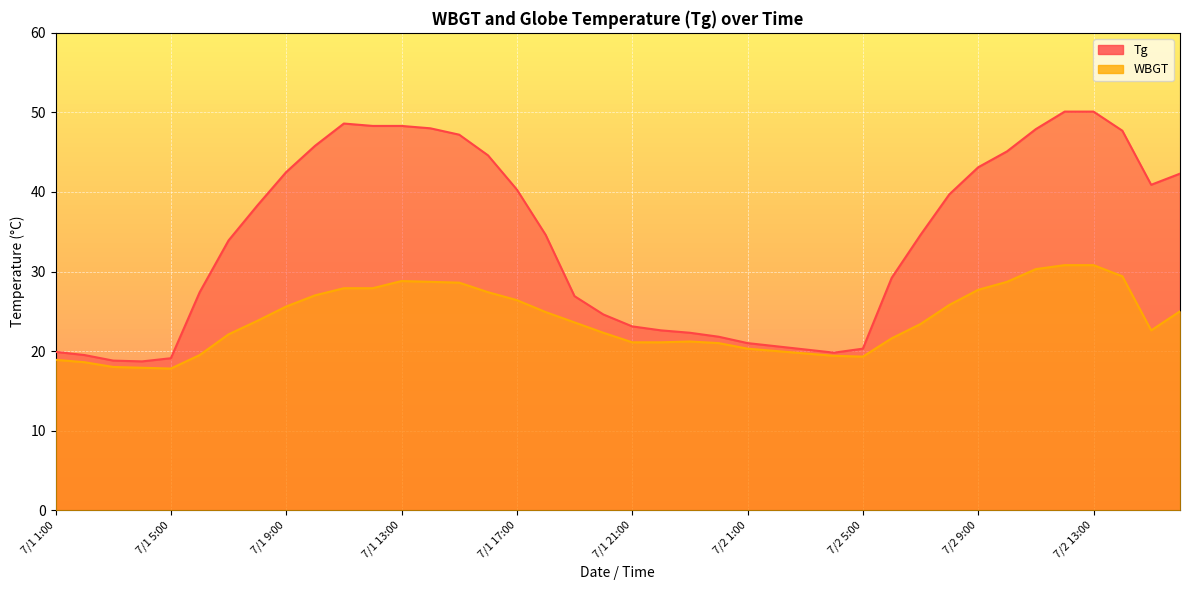

True or false: WBGT has more than 0 points higher than both neighbors.

True